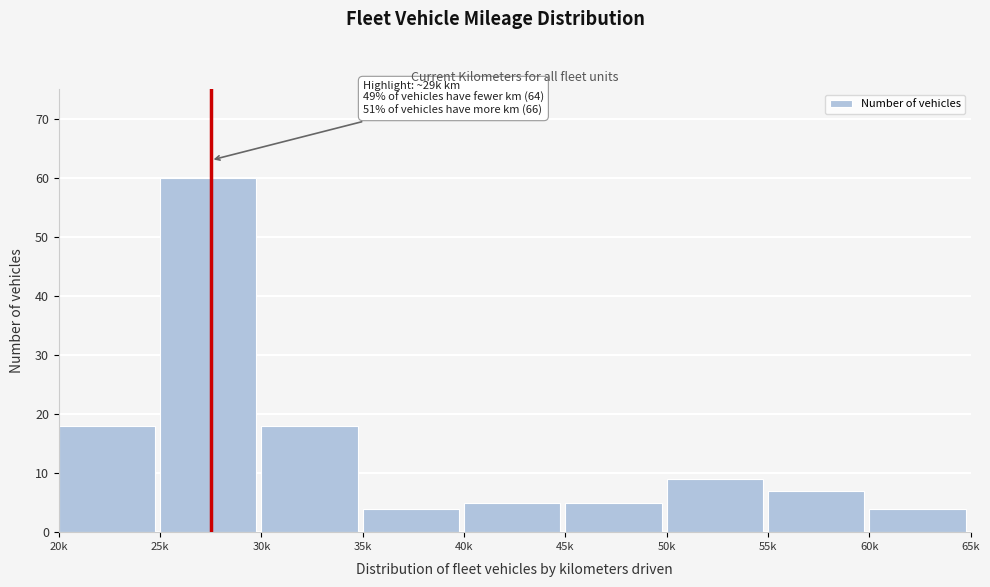

Reading right to left, extract all data points from this chart.

60k=4	55k=7	50k=9	45k=5	40k=5	35k=4	30k=18	25k=60	20k=18